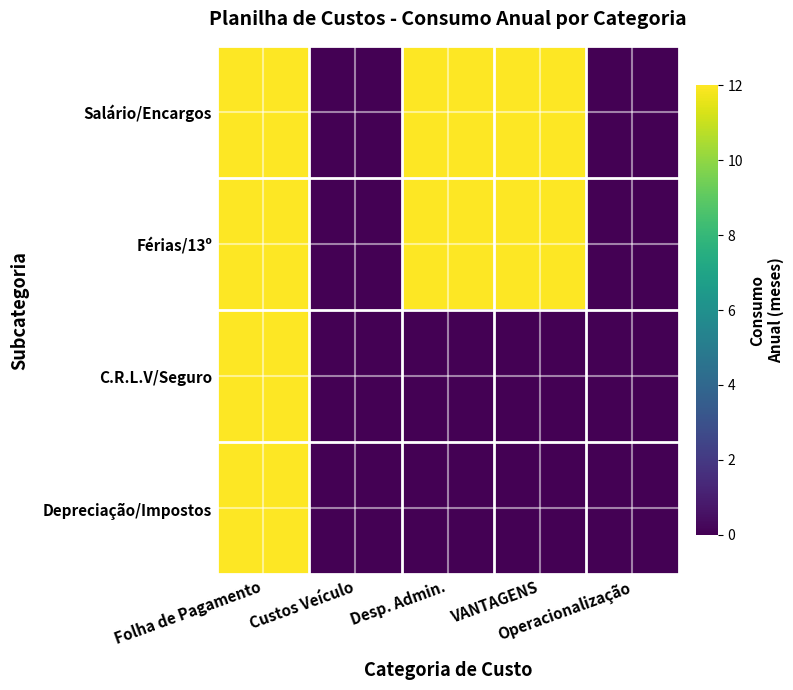

At which category is the sum across all series the highest?

Folha de Pagamento